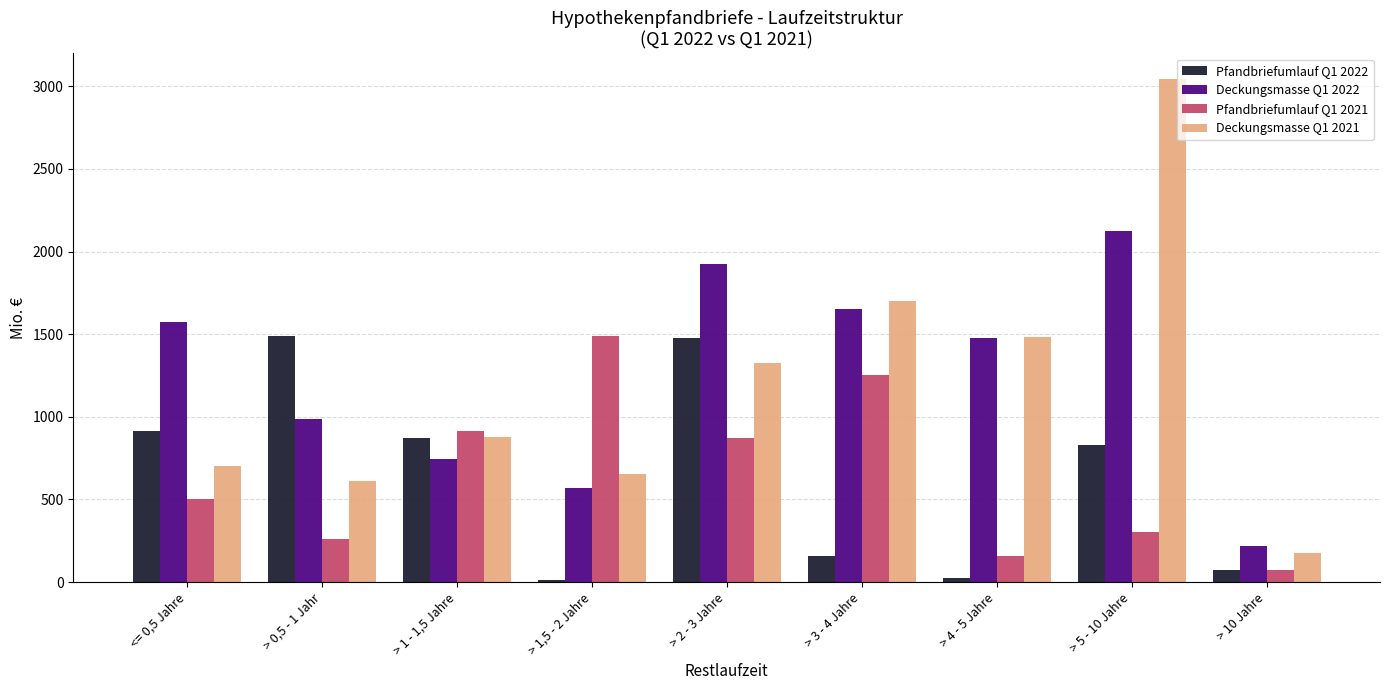

How many bars are there in each group?

4